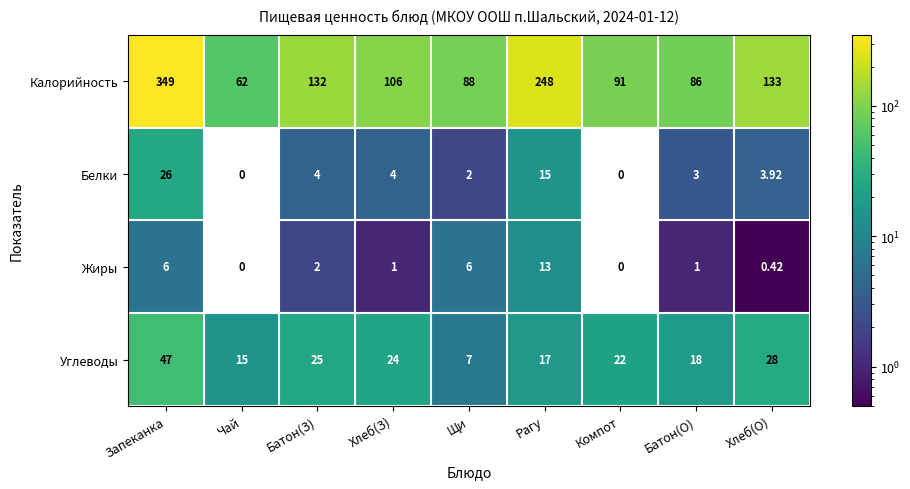

At Хлеб(О), list the series in order from smallest to largest.

Жиры, Белки, Углеводы, Калорийность